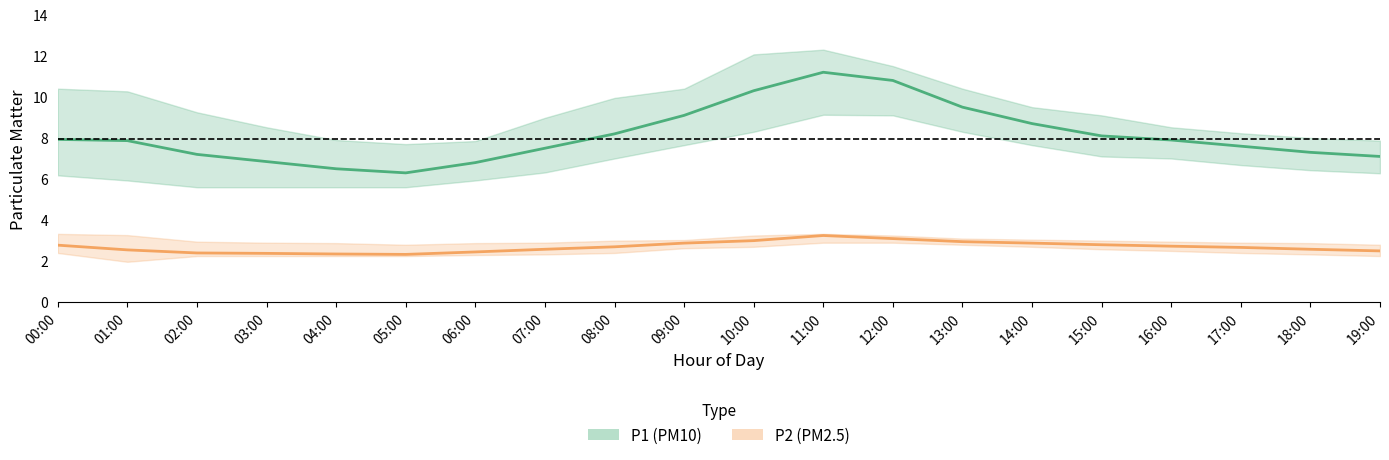

What is the difference between the second highest and second lowest values in the P2 (PM2.5) mean series?

0.8